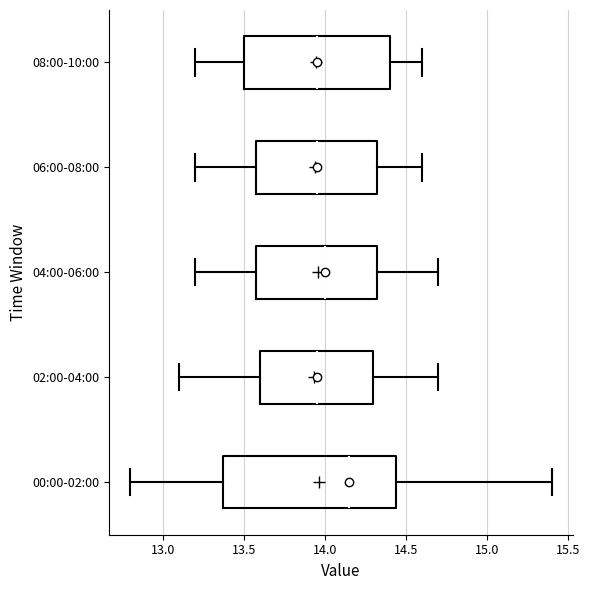

Reading bottom to top, read every box against the x-axis: the position of its median line, the range the box covers, and the ends of its whiskers. The values are not printed on the chart, so give them approximately, as read against the axis.

00:00-02:00: median 14.15, box 13.35 to 14.45, whiskers 12.80 to 15.40
02:00-04:00: median 13.95, box 13.60 to 14.30, whiskers 13.10 to 14.70
04:00-06:00: median 14.00, box 13.60 to 14.35, whiskers 13.20 to 14.70
06:00-08:00: median 13.95, box 13.60 to 14.35, whiskers 13.20 to 14.60
08:00-10:00: median 13.95, box 13.50 to 14.40, whiskers 13.20 to 14.60